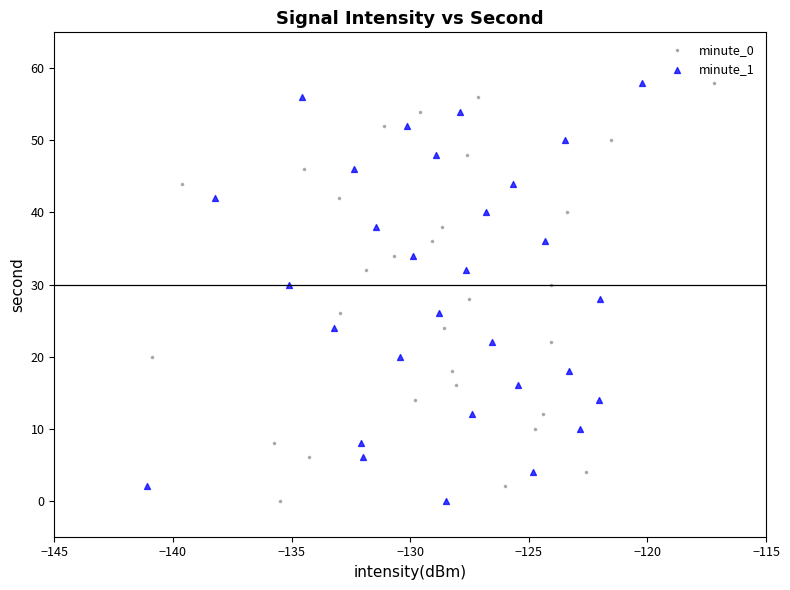

What are all the series names shown in the legend?

minute_0, minute_1